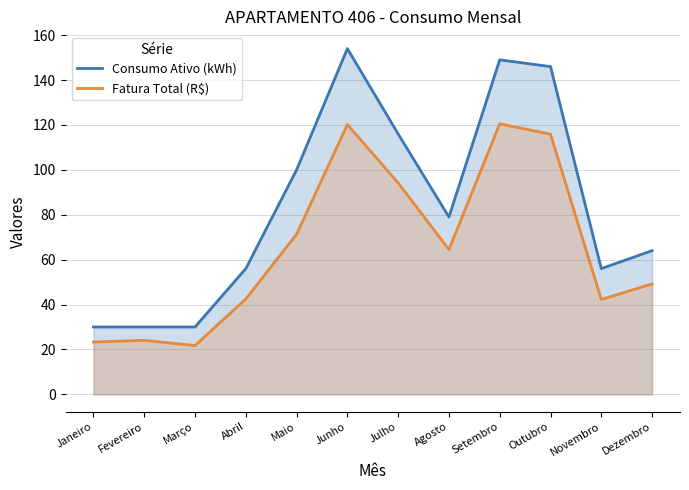

True or false: Fatura Total (R$) and Consumo Ativo (kWh) cross at least once.

False